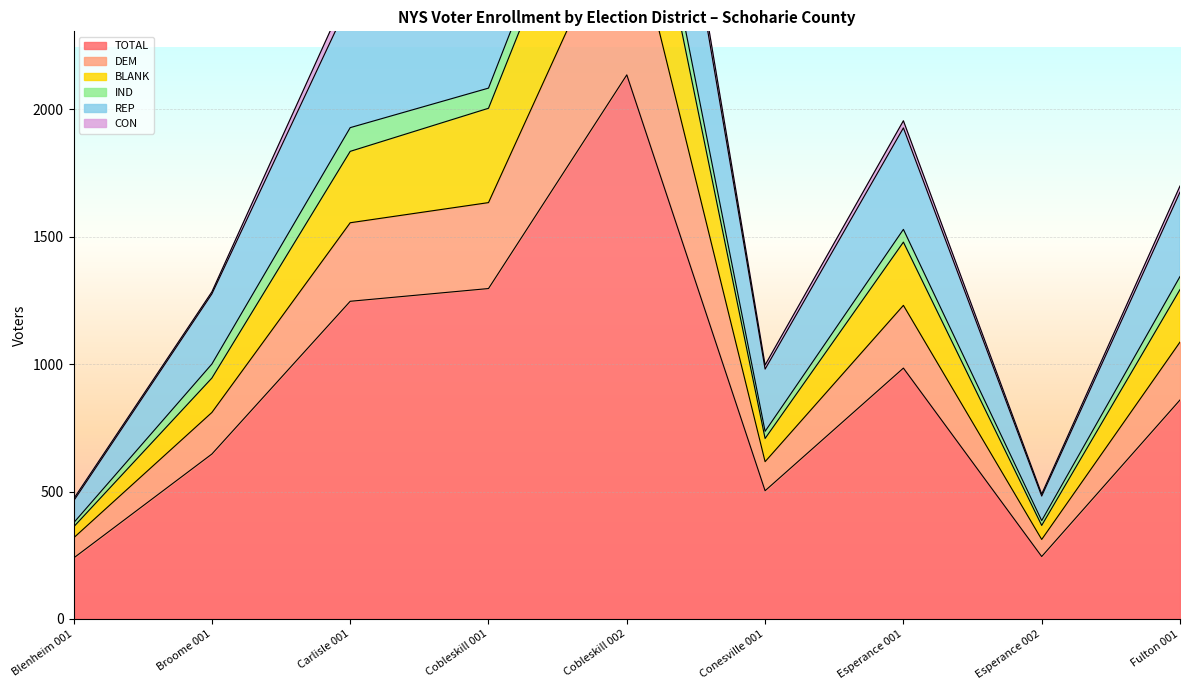

What is the maximum value for TOTAL?

2134